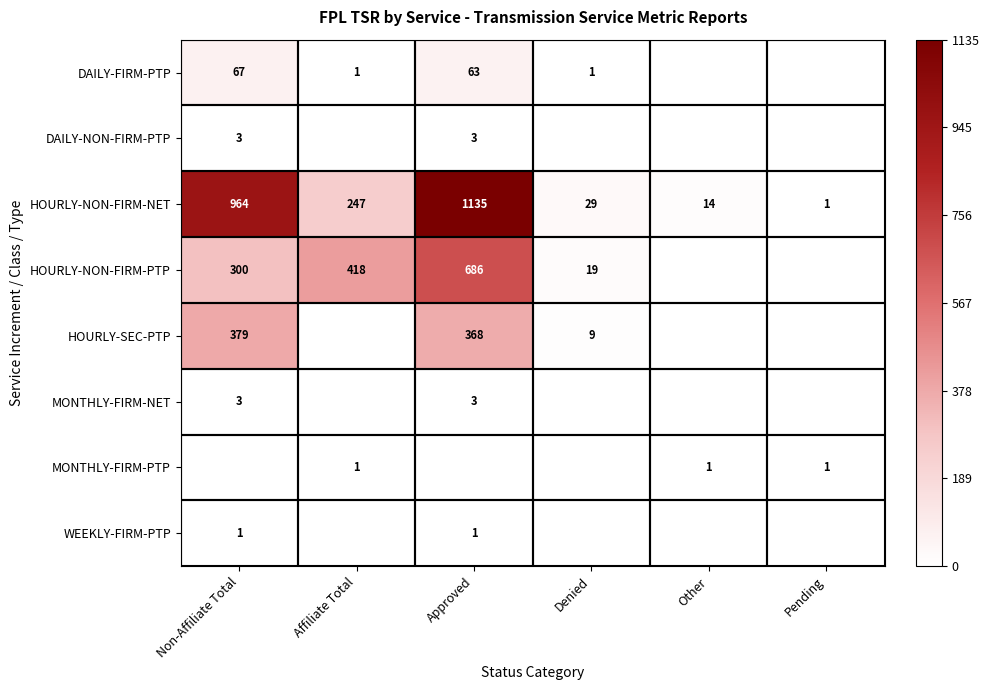

What is the sum of all HOURLY-NON-FIRM-NET values?

2390